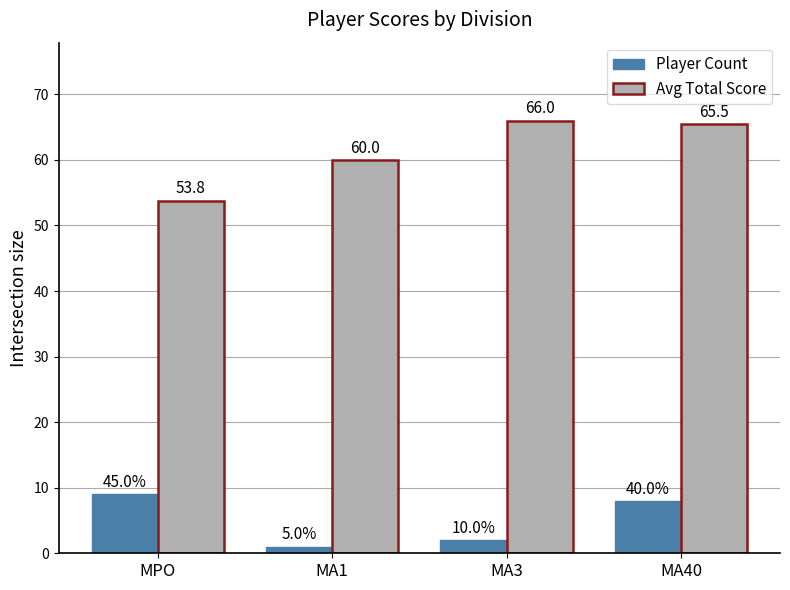

The Player Count series shows 8.0 at MA40. True or false?

True